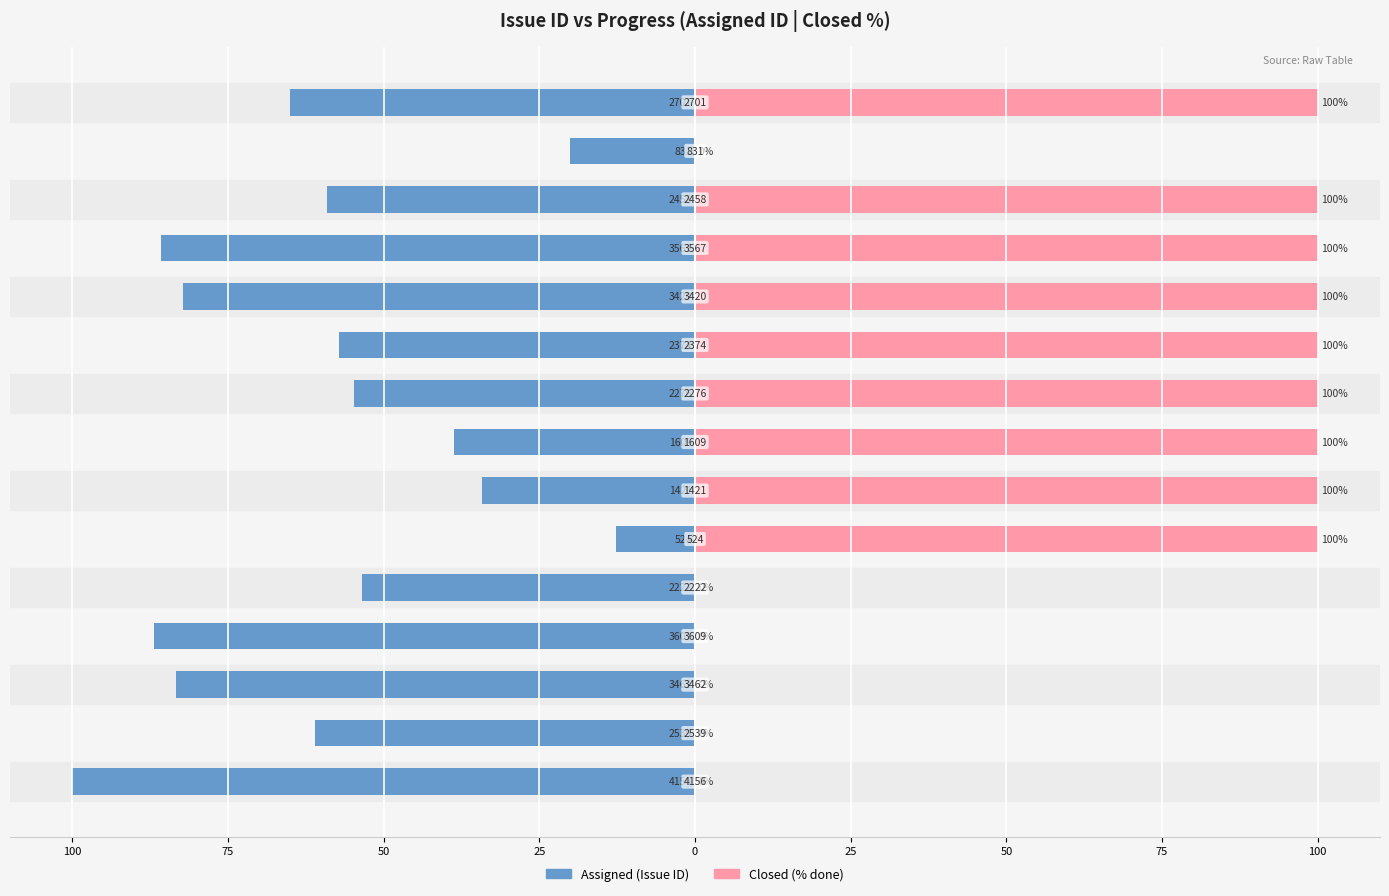

What is the sum of the Assigned values at 13 and 14?

-85.0